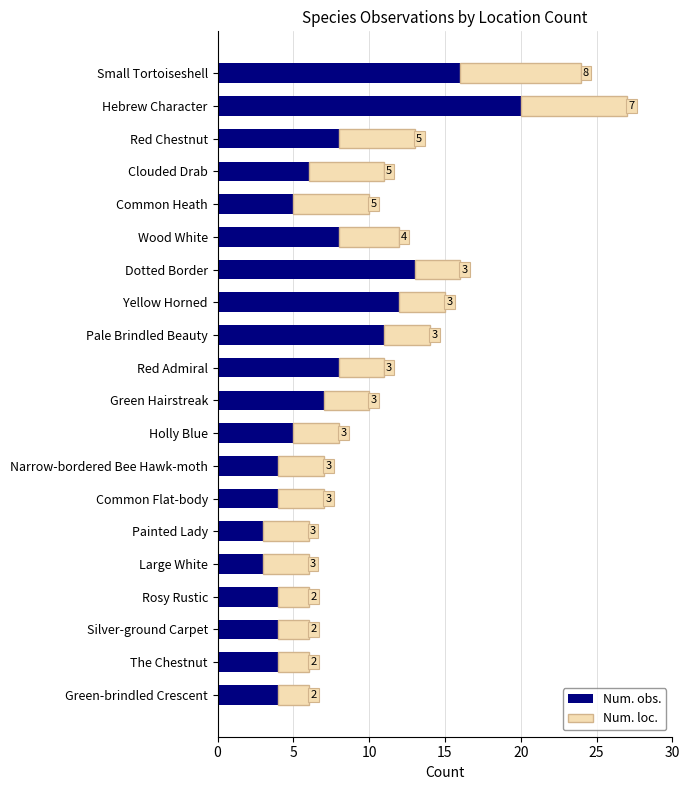

What is the difference between the second highest and minimum values in the Num. obs. series?

13